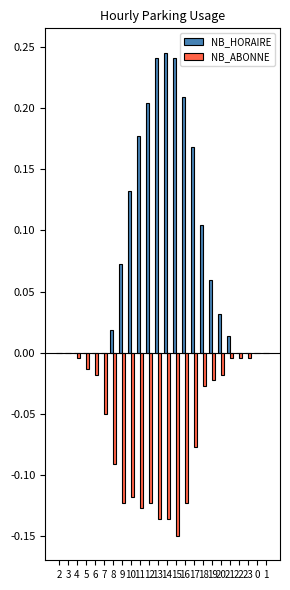

Is the value of NB_ABONNE at 16 greater than the value of NB_HORAIRE at 13?

No